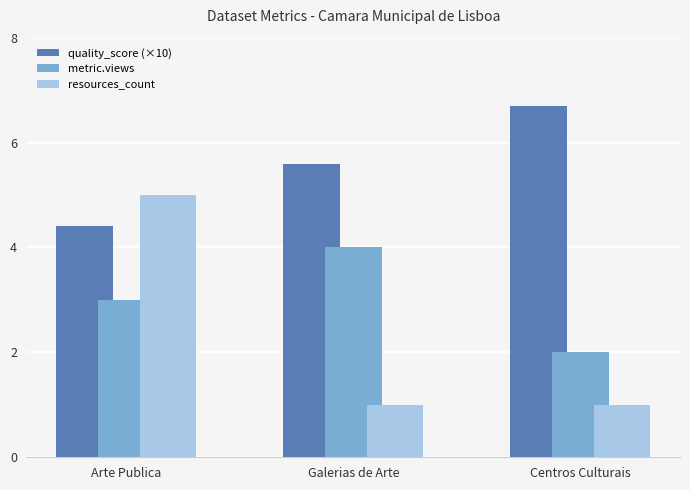

The value of quality_score (×10) at Galerias de Arte is 9.4. True or false?

False